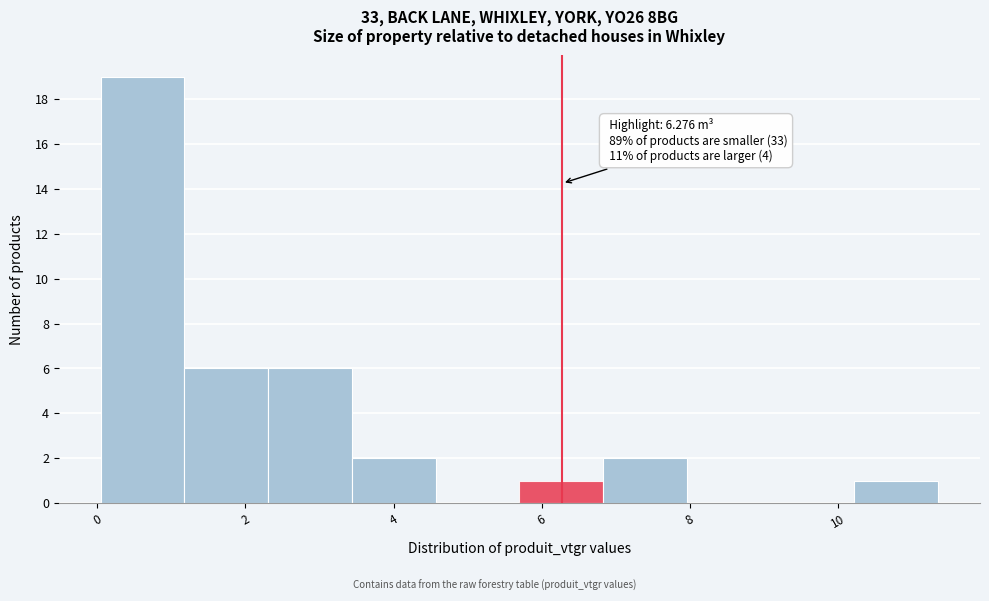

Over which range of the x-axis is the bar tallest?

0.0 to 1.2